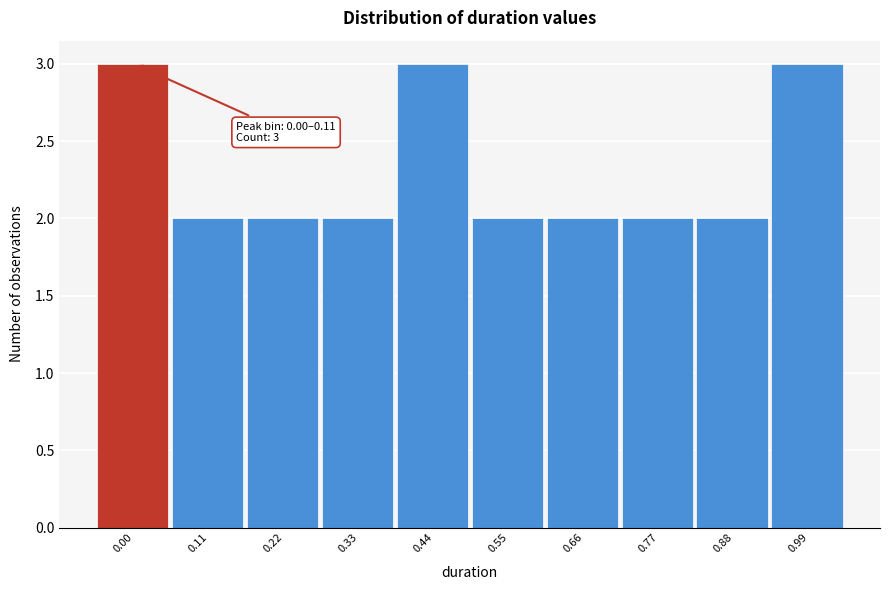

Reading right to left, what are all the values shown in this chart?

3	2	2	2	2	3	2	2	2	3